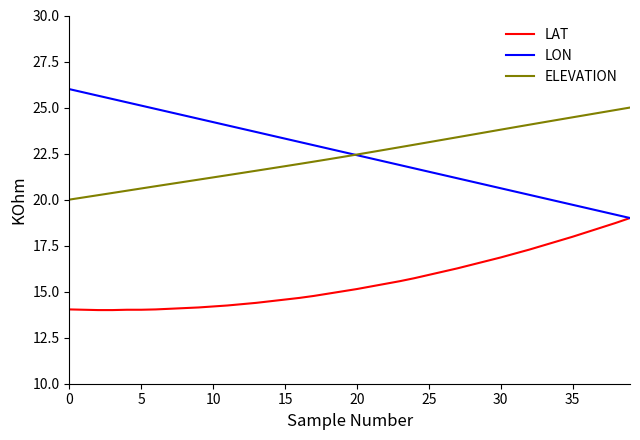

True or false: LAT and ELEVATION cross at least once.

False